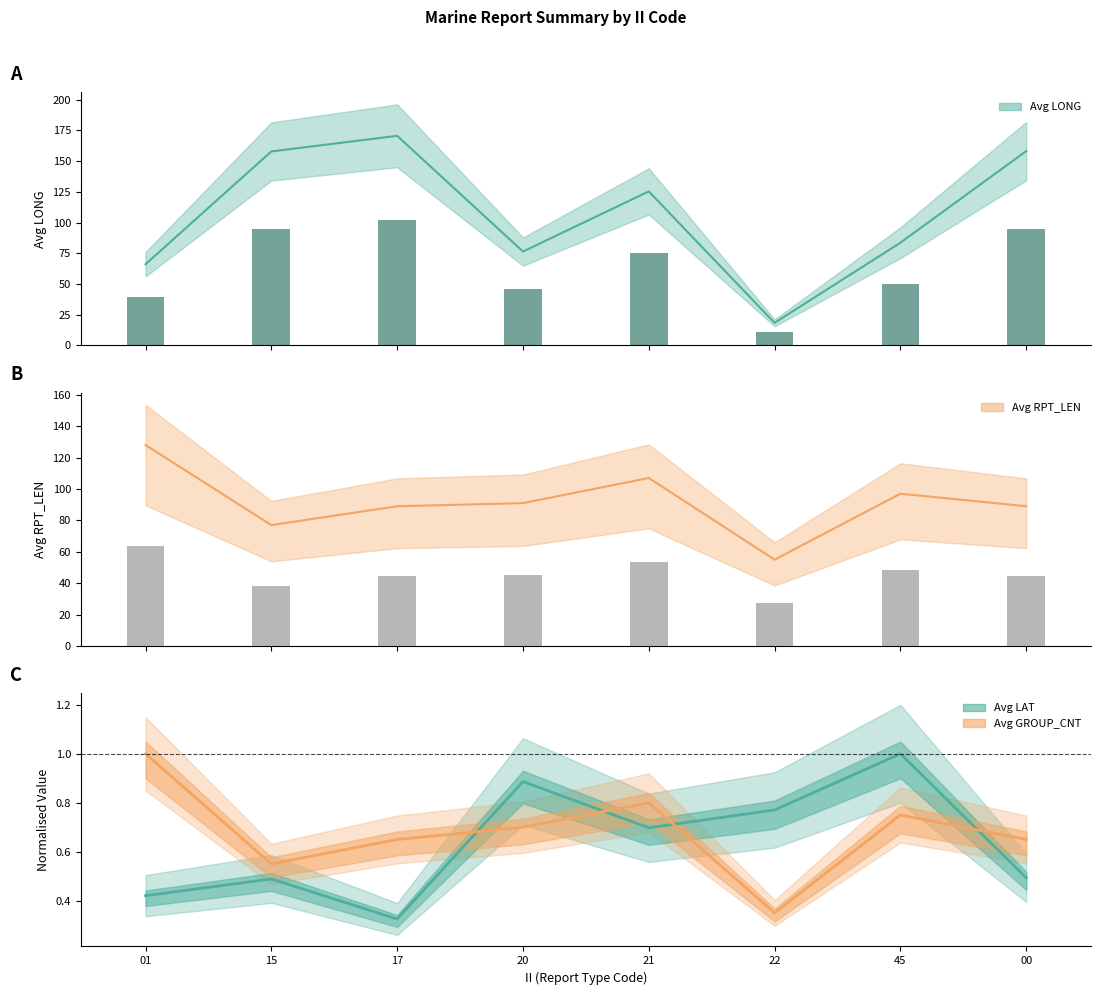

What is the difference between the second highest and minimum values in the Avg RPT_LEN series?

52.0